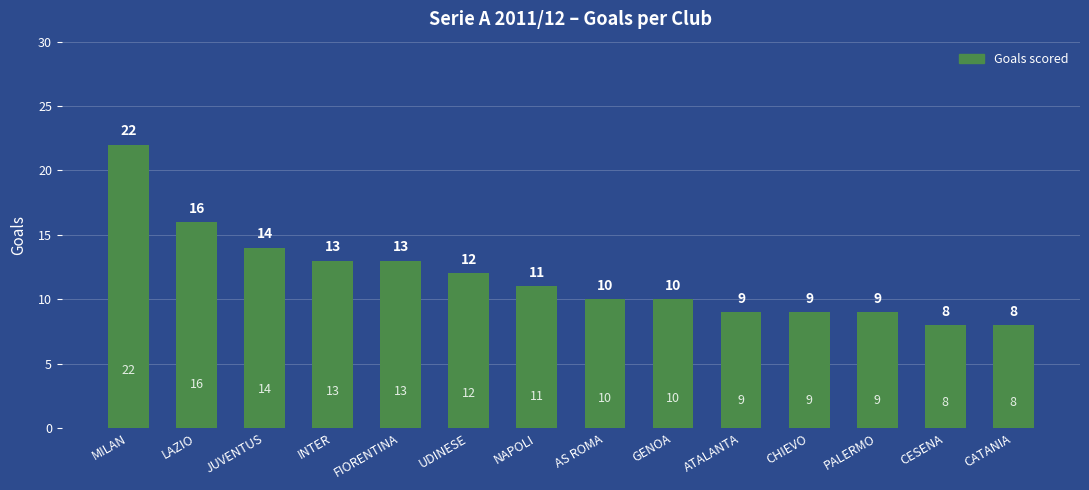

How many categories are shown in the chart?

14